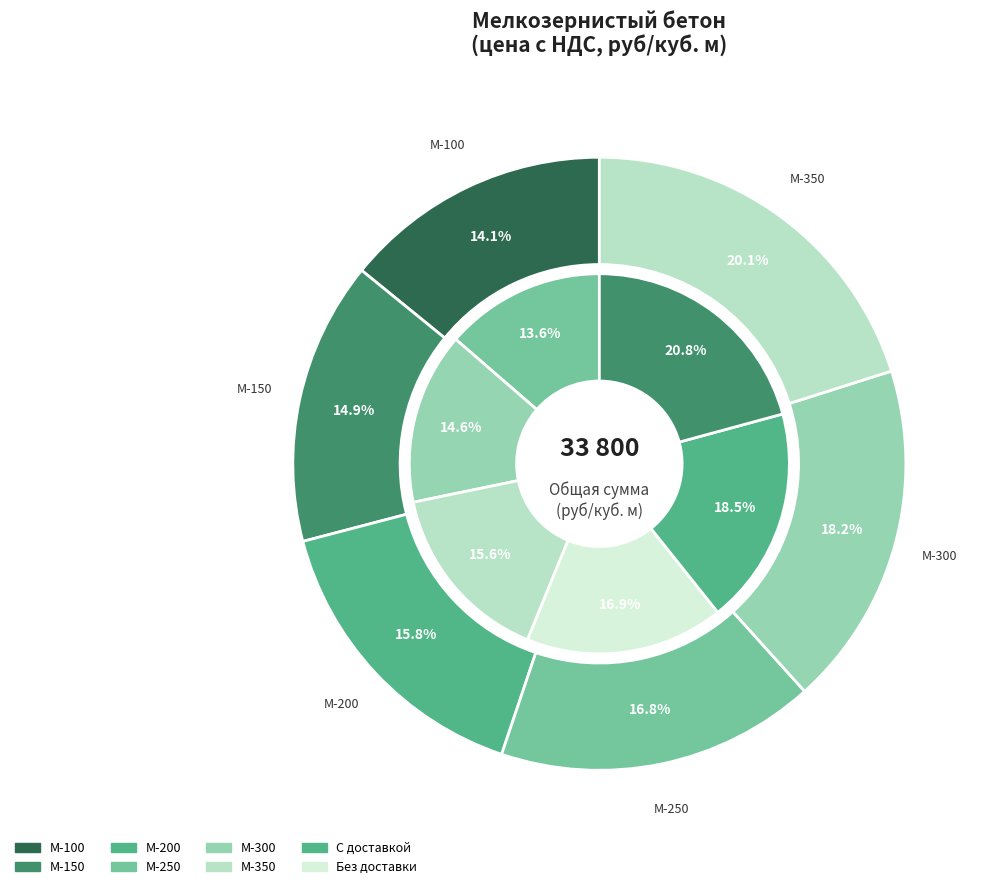

To the nearest percent, what is the difference between the largest and smallest slice percentages?

7%